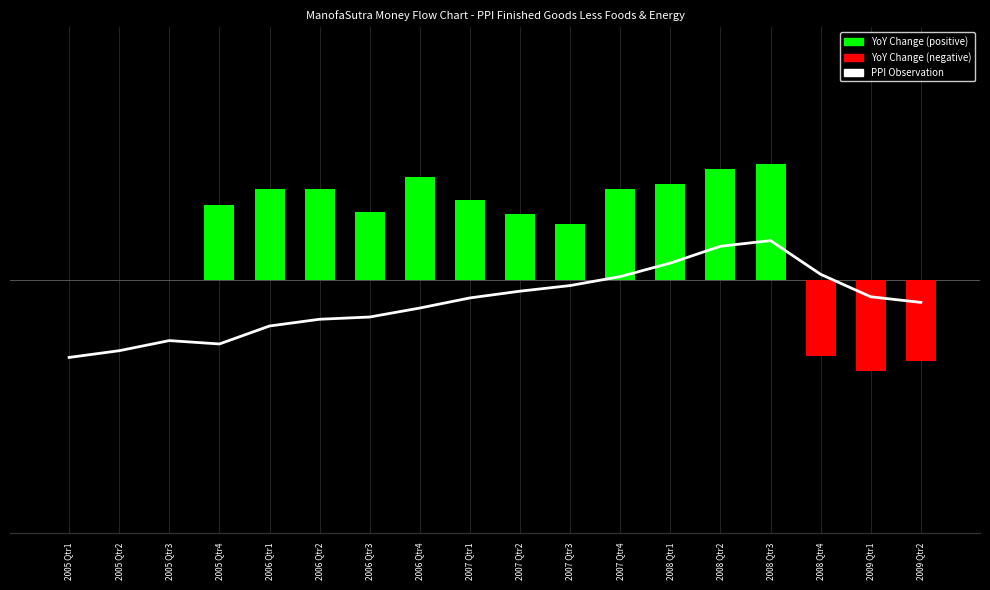

Reading left to right, extract all data points from this chart.

YoY Change (positive): 0.0	0.0	0.0	0.0	0.0	0.0	0.0	0.0	0.0	0.0	0.0	0.0	0.0	0.0	0.0	0.0	0.0	0.0
YoY Change (negative): 0.0	0.0	0.0	0.0	0.0	0.0	0.0	0.0	0.0	0.0	0.0	0.0	0.0	0.0	0.0	-0.0	-0.0	-0.0
PPI Observation: 155.6	156.2	157.1	156.8	158.4	159.0	159.2	160.0	160.9	161.5	162.0	162.8	164.0	165.5	166.0	163.0	161.0	160.5